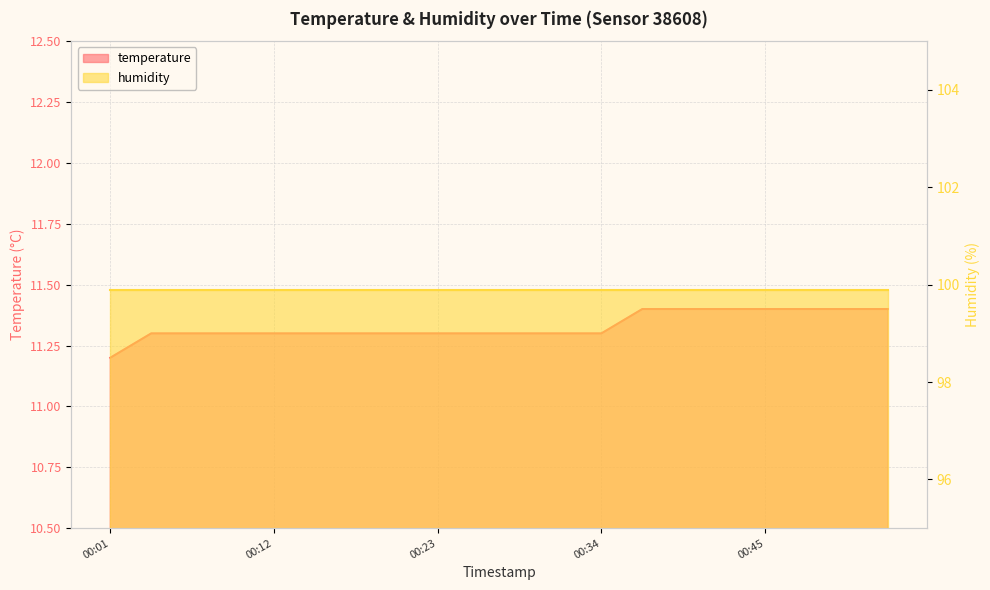

Count the values in the range 11 to 12.

20